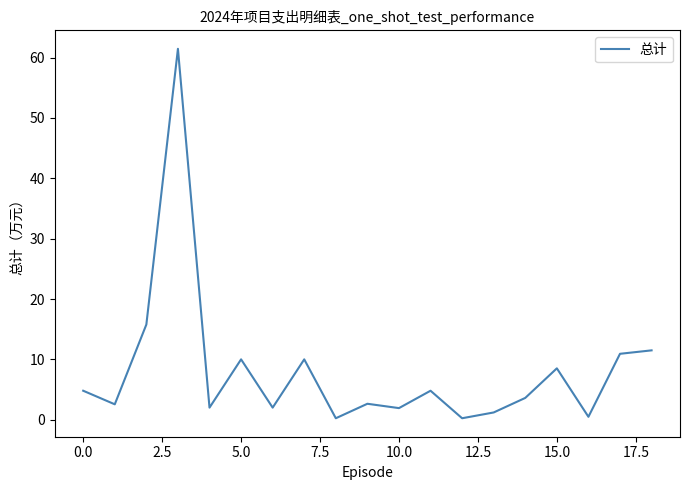

What is the difference between the maximum and minimum values?

61.2